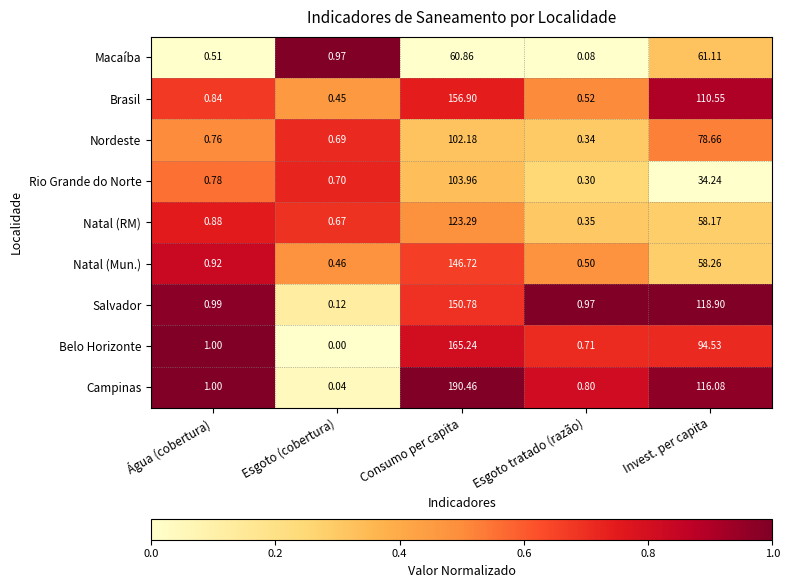

What is the total value across all series at Invest. per capita?

730.5